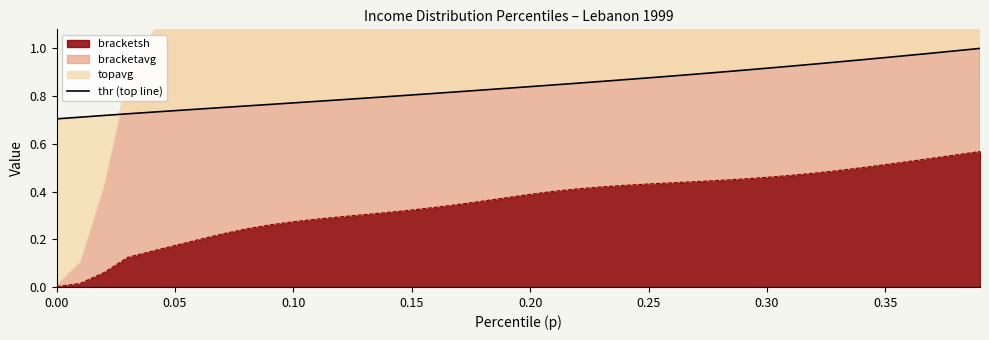

True or false: bracketsh has a value of 0.8 at 0.25.

False